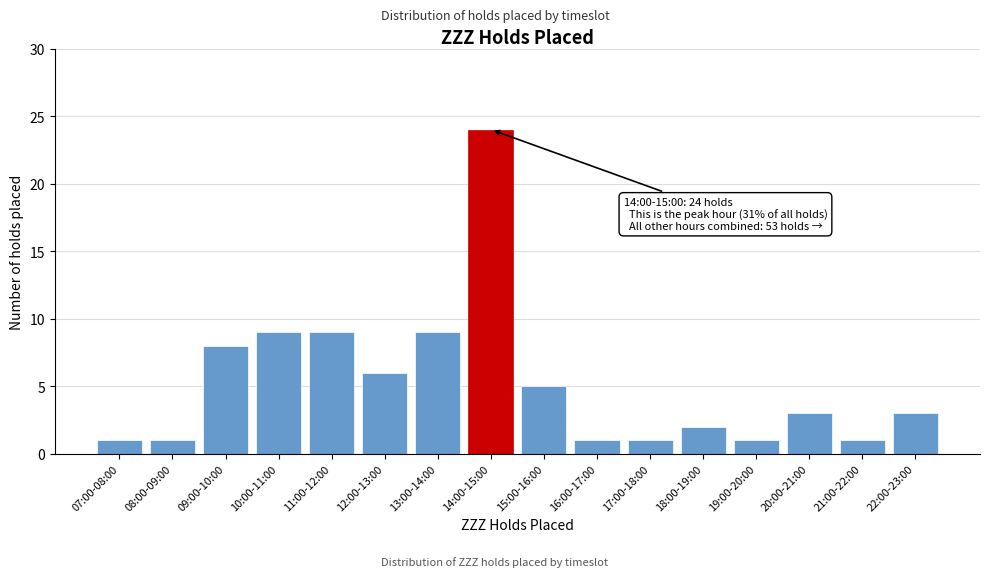

Reading left to right, transcribe all the data shown in this chart.

1	1	8	9	9	6	9	24	5	1	1	2	1	3	1	3